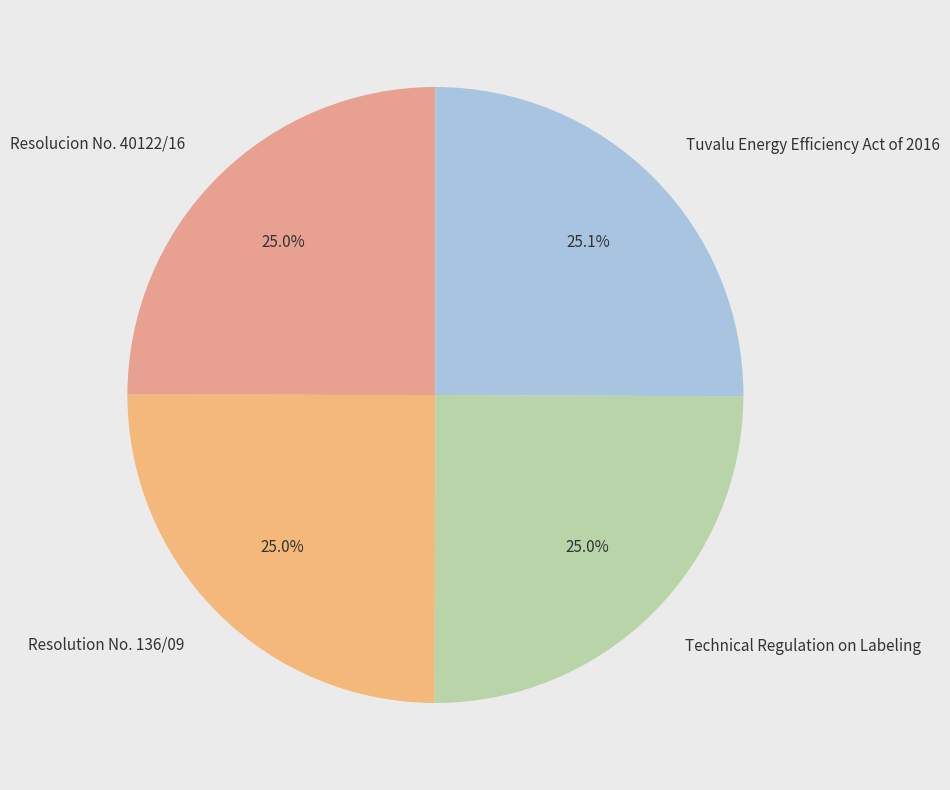

What percentage is NOT represented by Resolucion No. 40122/16?

75.0%